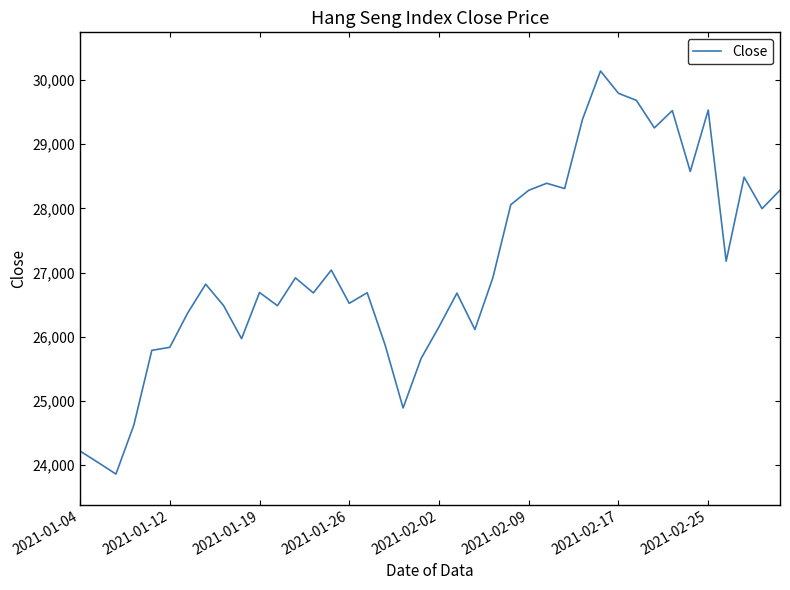

What is the smallest value displayed?

23859.5